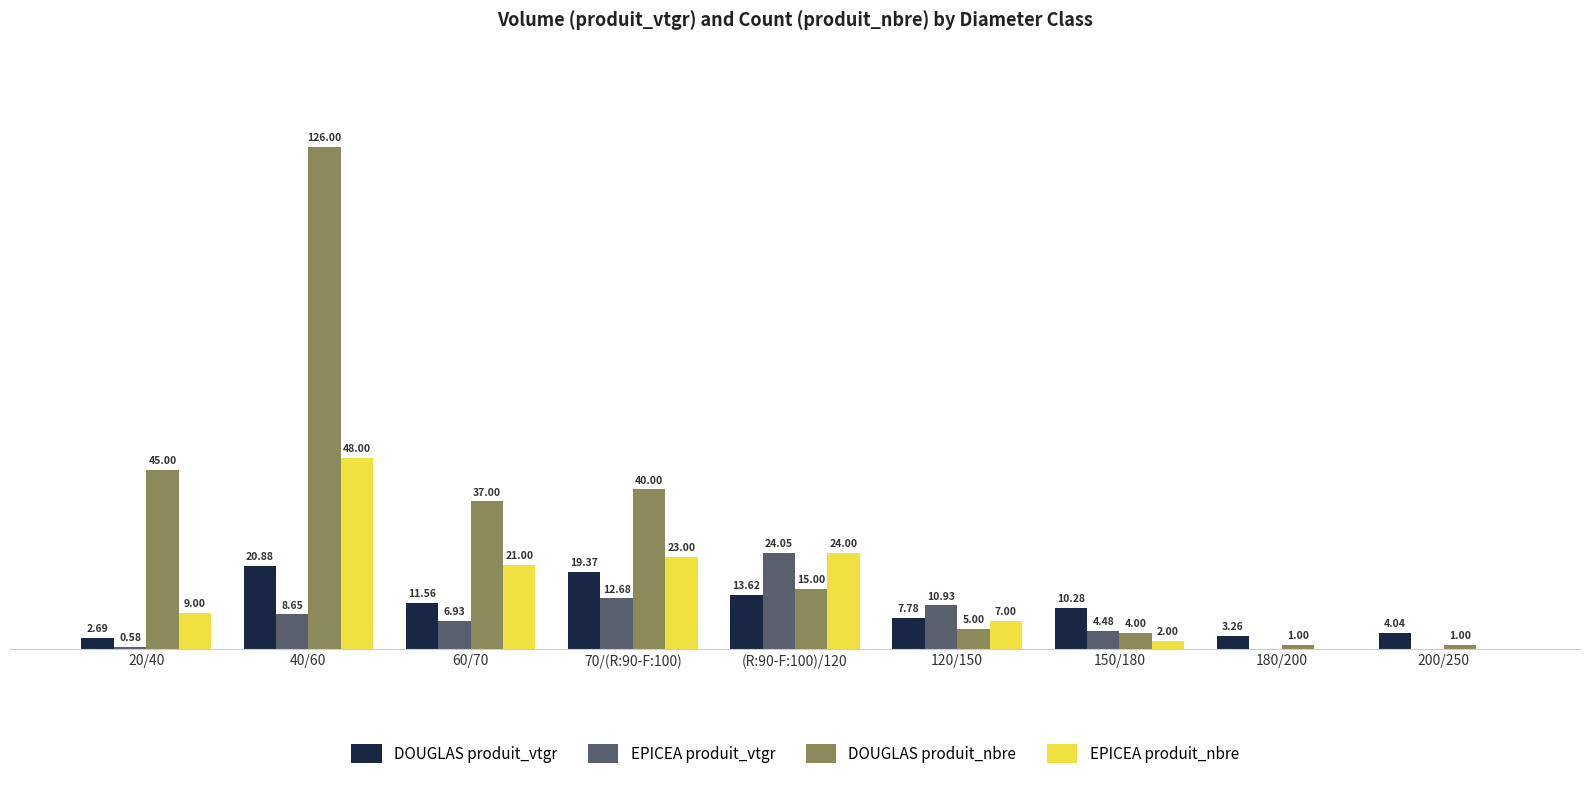

Which series has the largest total across all categories?

DOUGLAS produit_nbre